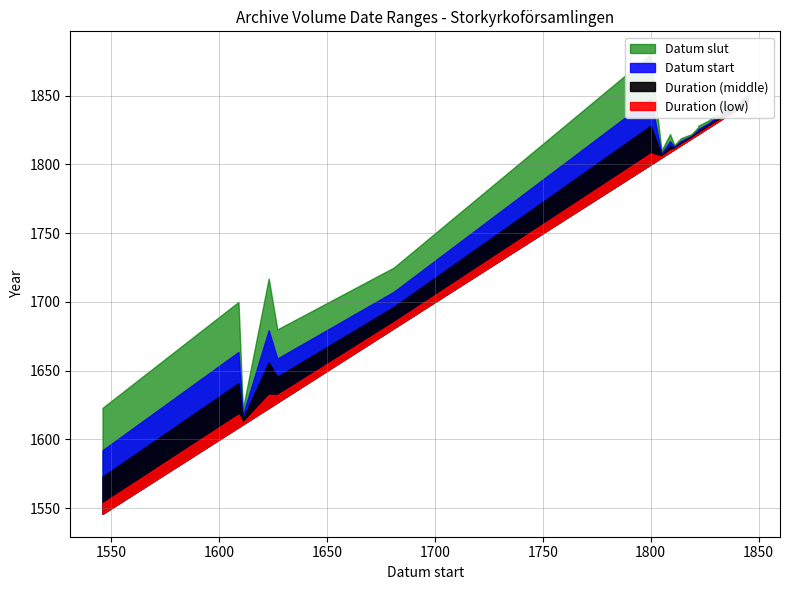

How many values in the Datum start series are below 1811?

13